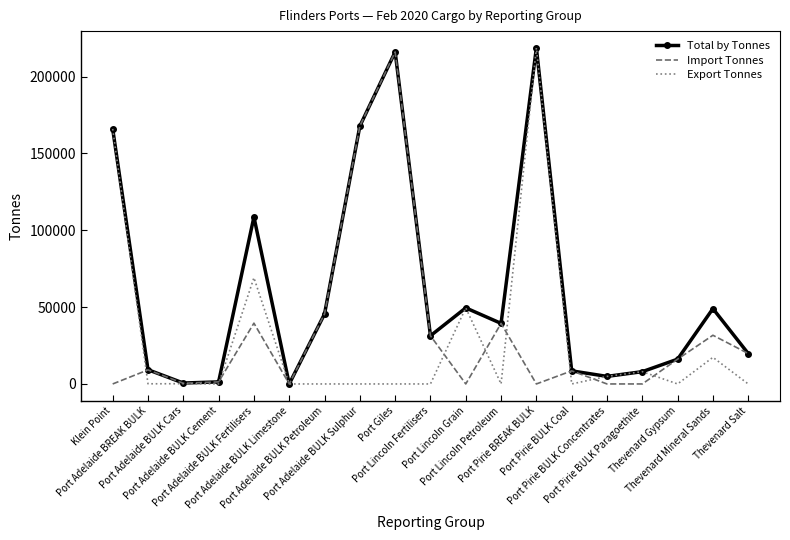

What is the maximum value shown in the chart?

218649.0